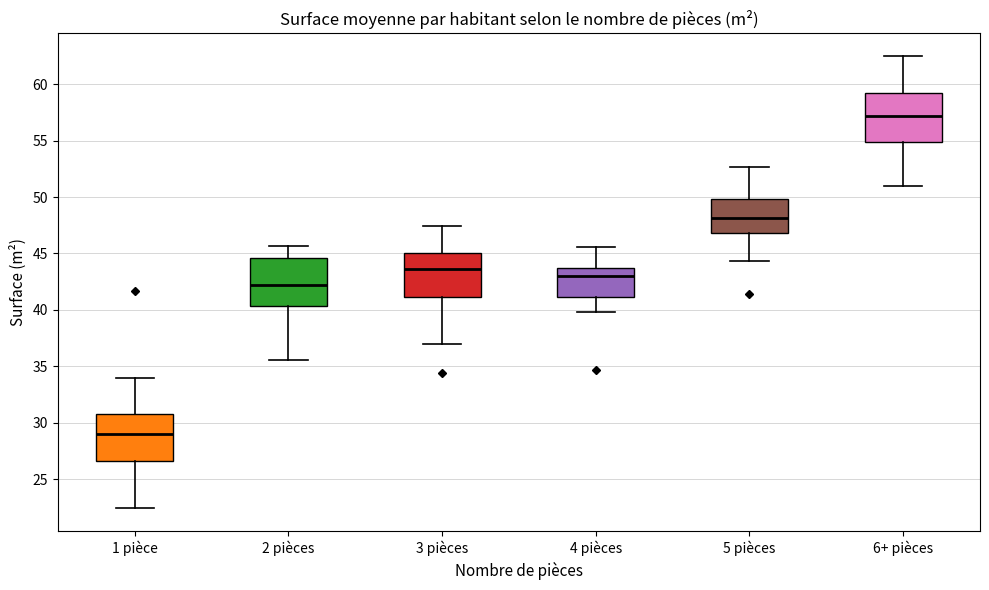

Which box's median line is the lowest?

1 pièce